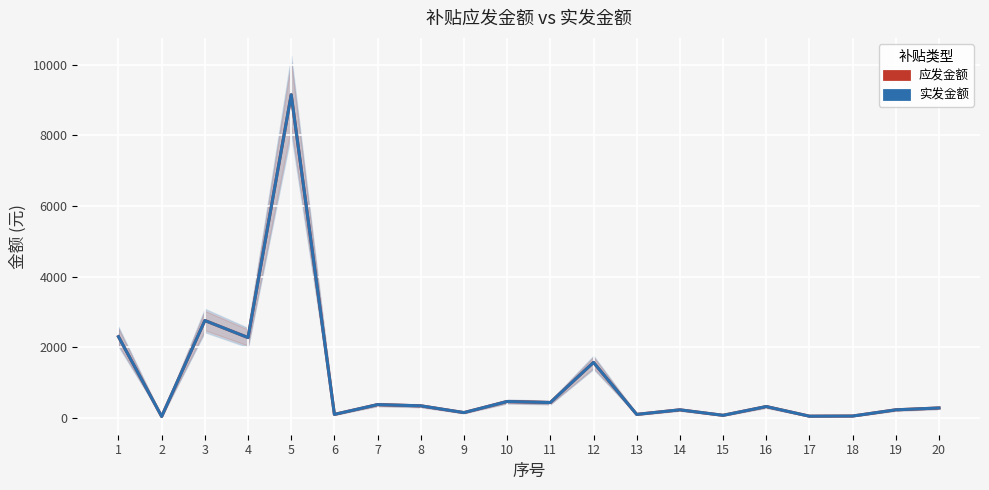

What are all the series names shown in the legend?

应发金额, 实发金额